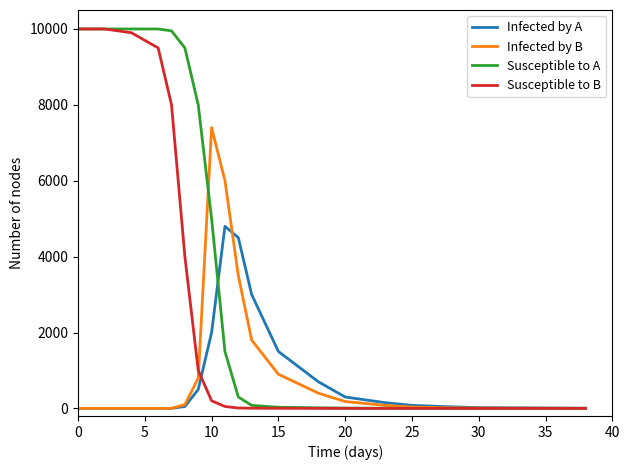

Which series has the largest total across all categories?

Susceptible to A